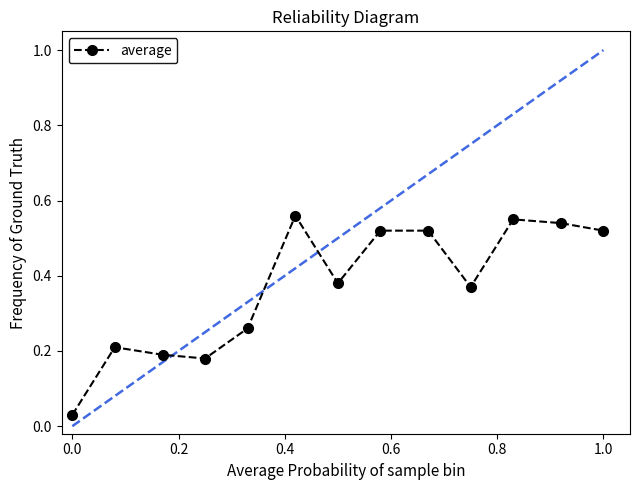

True or false: the data has more than 1 interior local peaks.

True